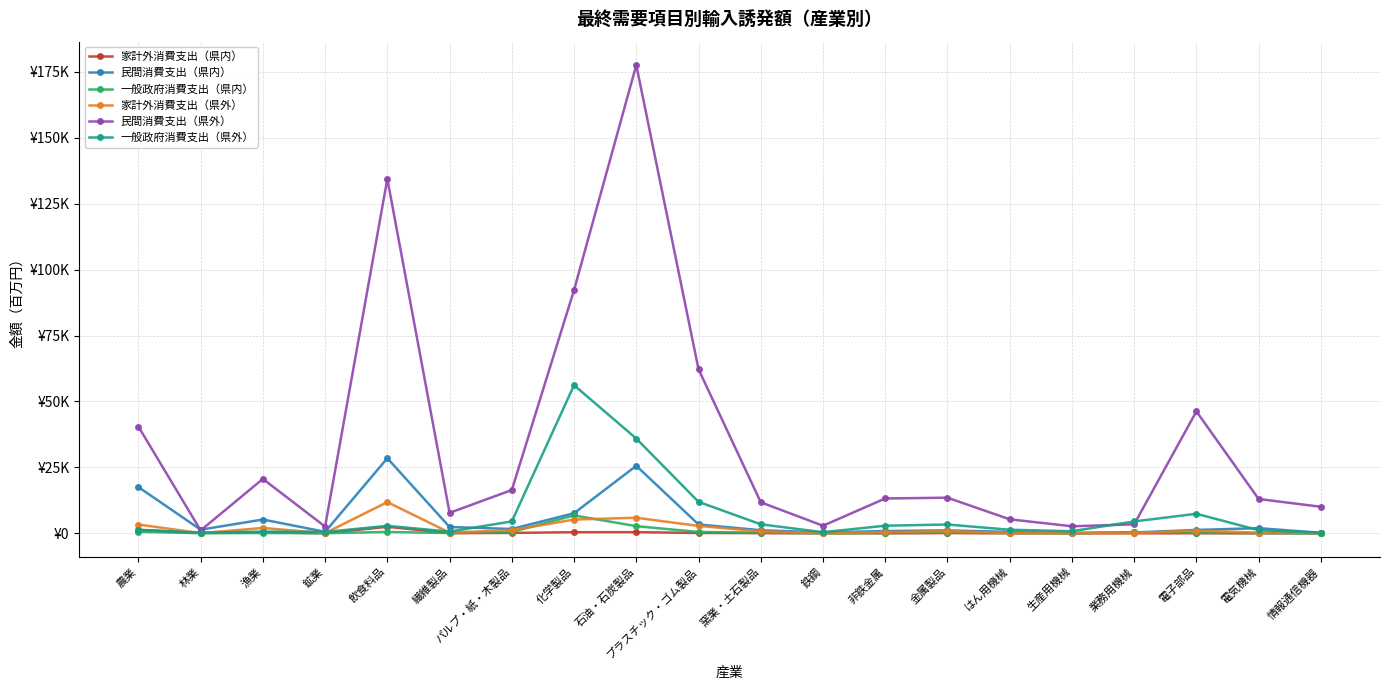

What is the spread (max minus min) of values at 電気機械?

12984.9